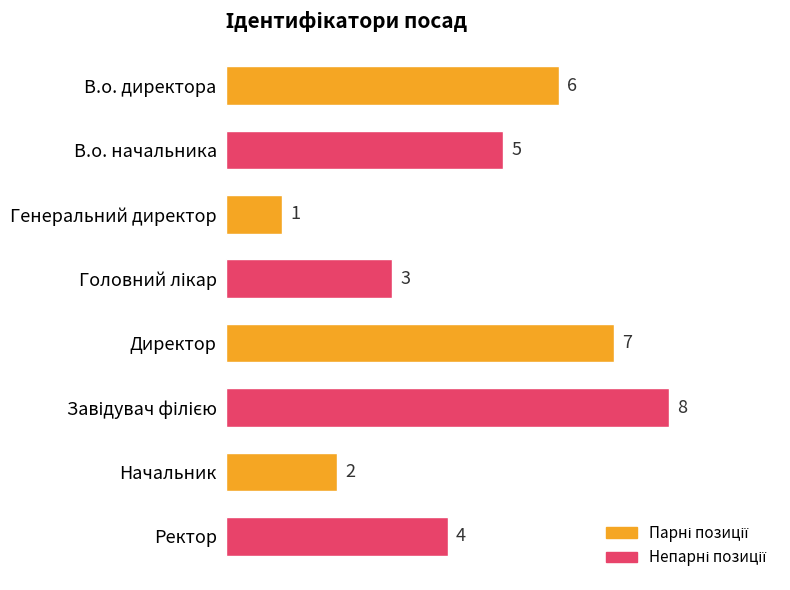

The value at Генеральний директор is 2. True or false?

False